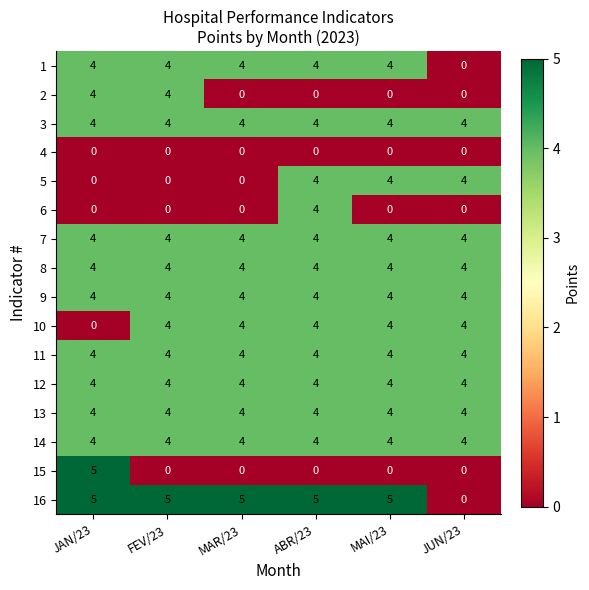

How many 10 values are between 4 and 5?

5